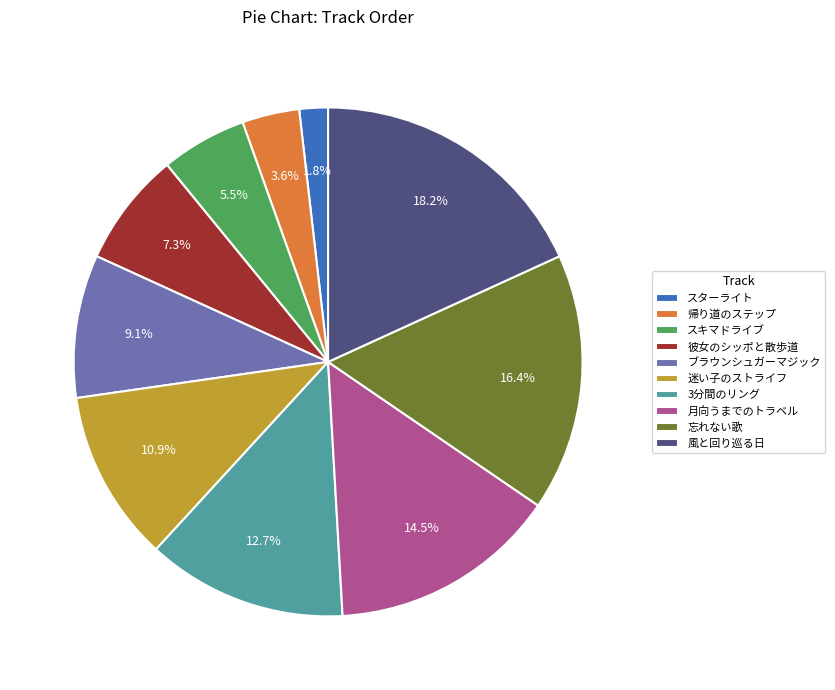

The 彼女のシッポと散歩道 slice represents 7% of the pie. True or false?

True